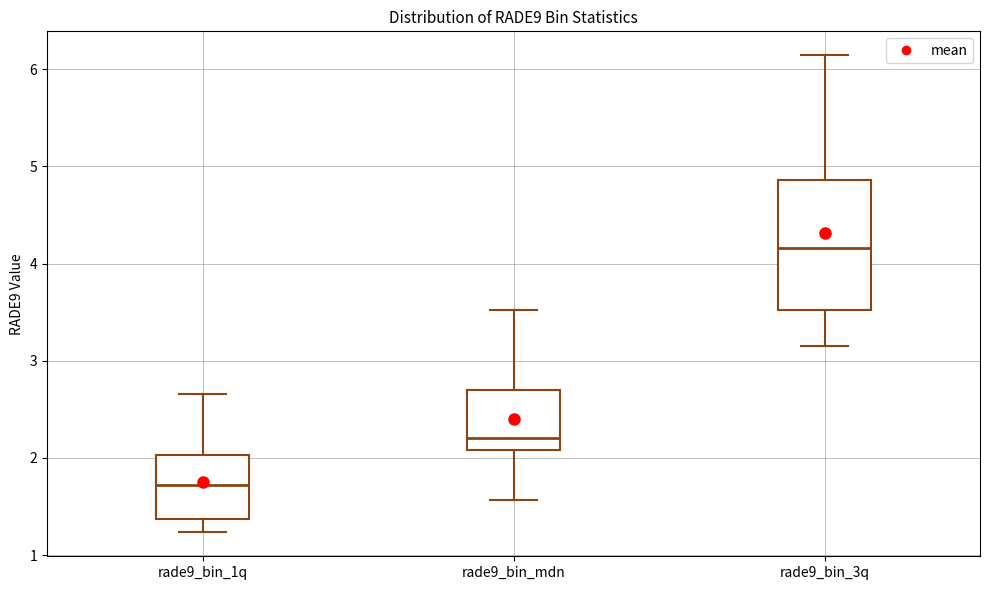

Where does the median line of the box for rade9_bin_1q sit on the y-axis? The values are not printed on the chart, so give them approximately, as read against the axis.

1.7